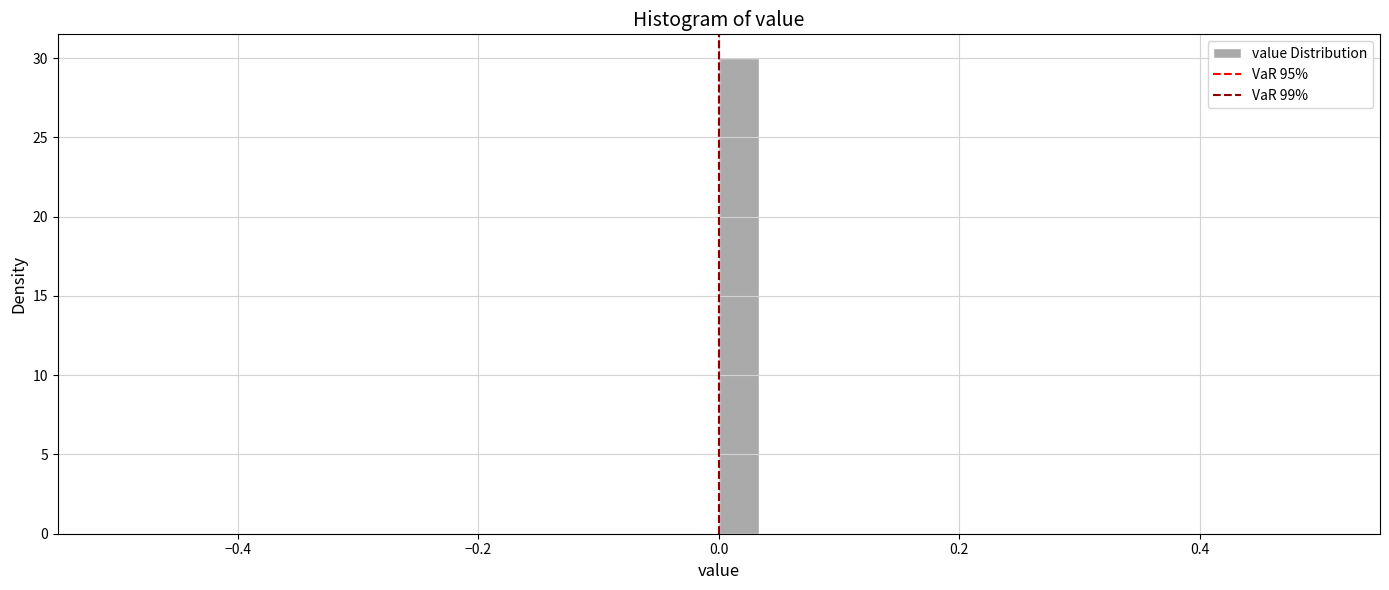

Around what value on the x-axis is the tallest bar? Give the approximate position of its centre, as read against the axis.

0.02